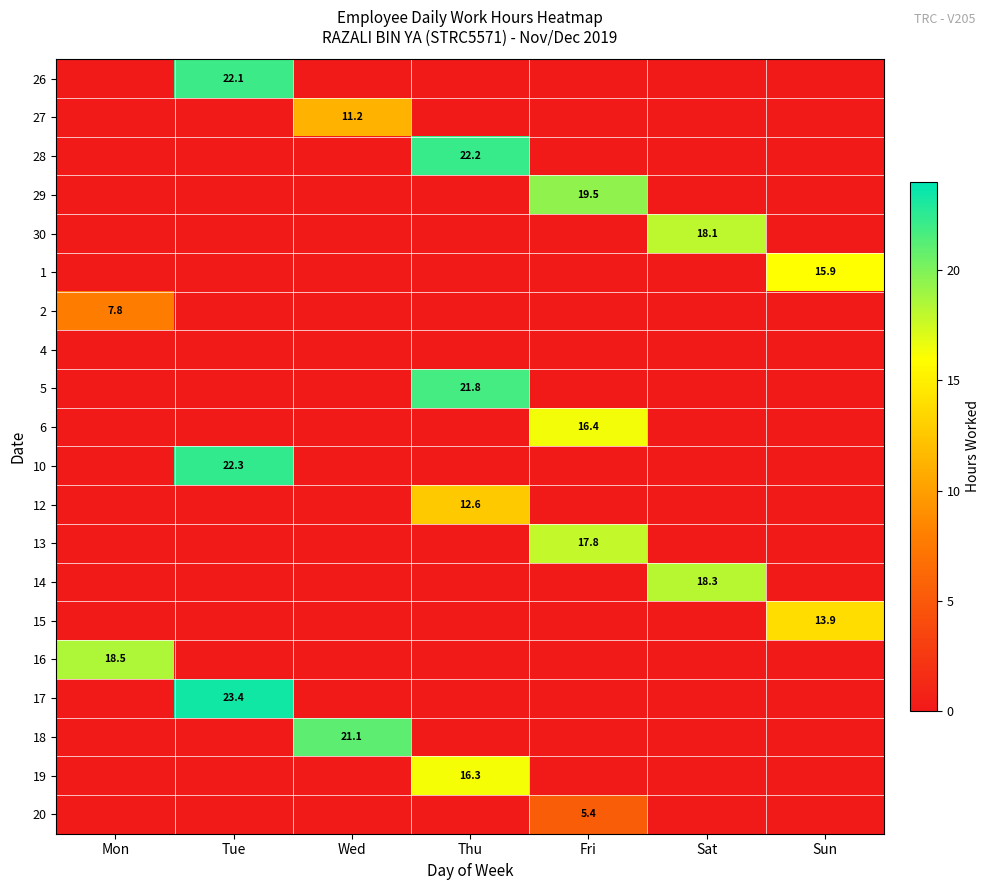

Is it true that 6 equals 7.8 at Fri?

False